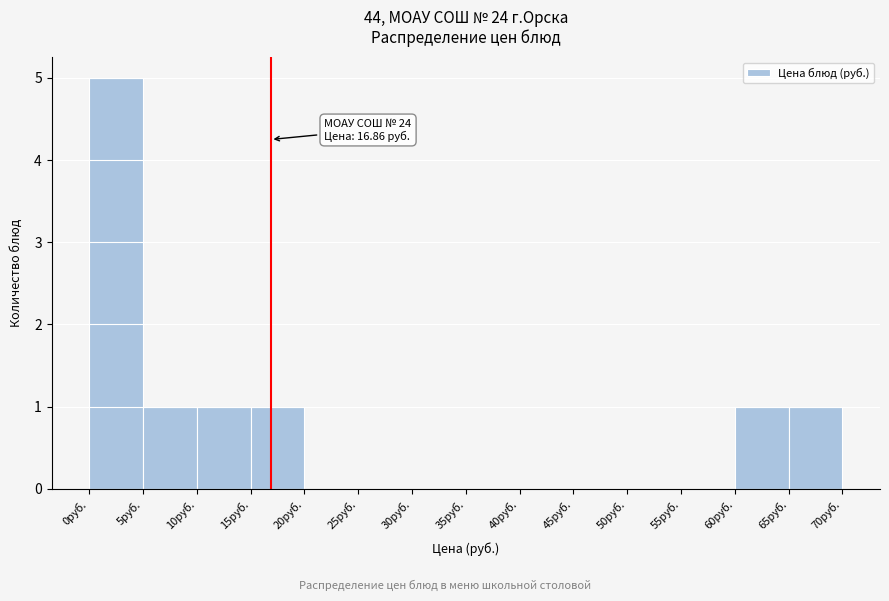

Which range on the x-axis has the tallest bar?

0 to 5